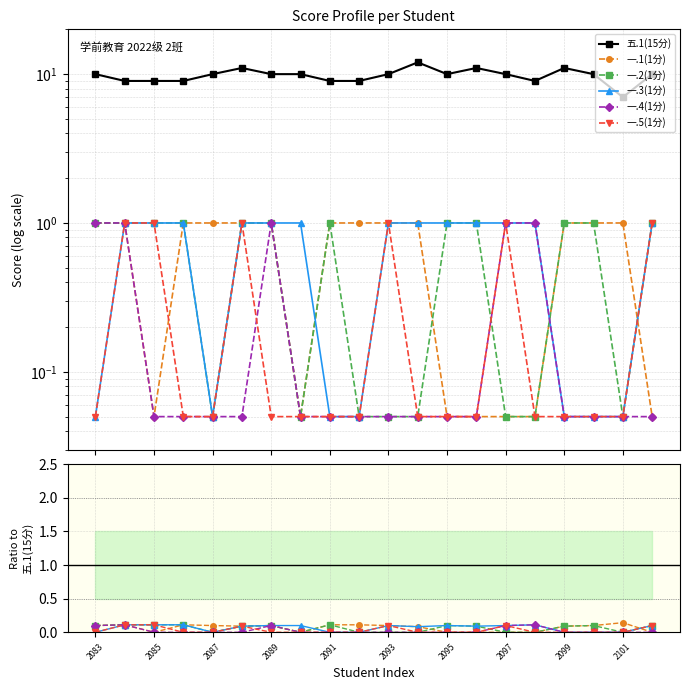

Is this an area chart (filled region under the line)?

No